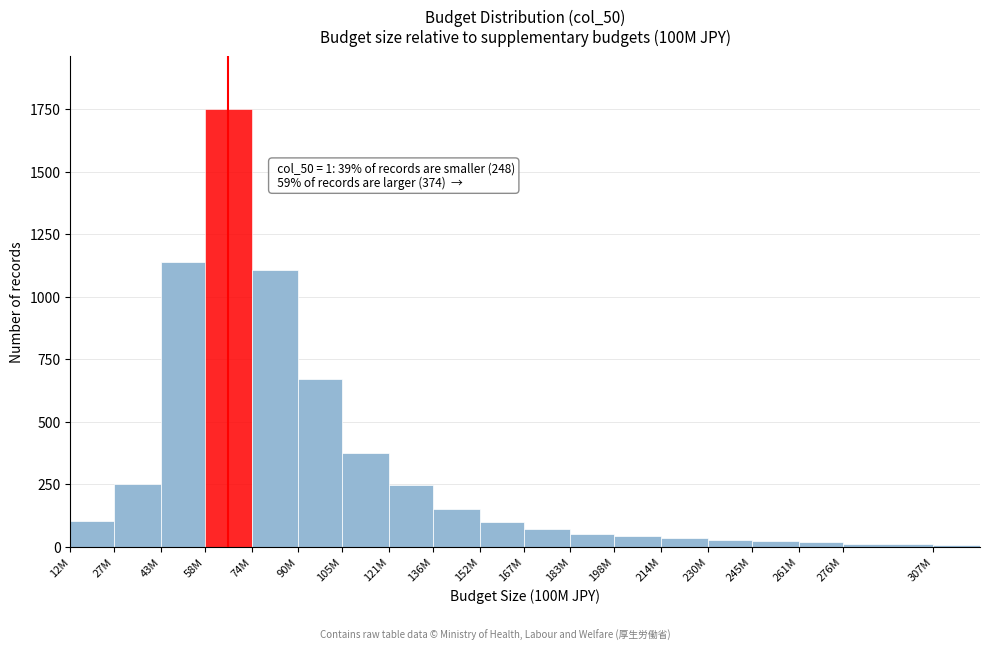

What is the label of the 2nd bar from the left?

27M